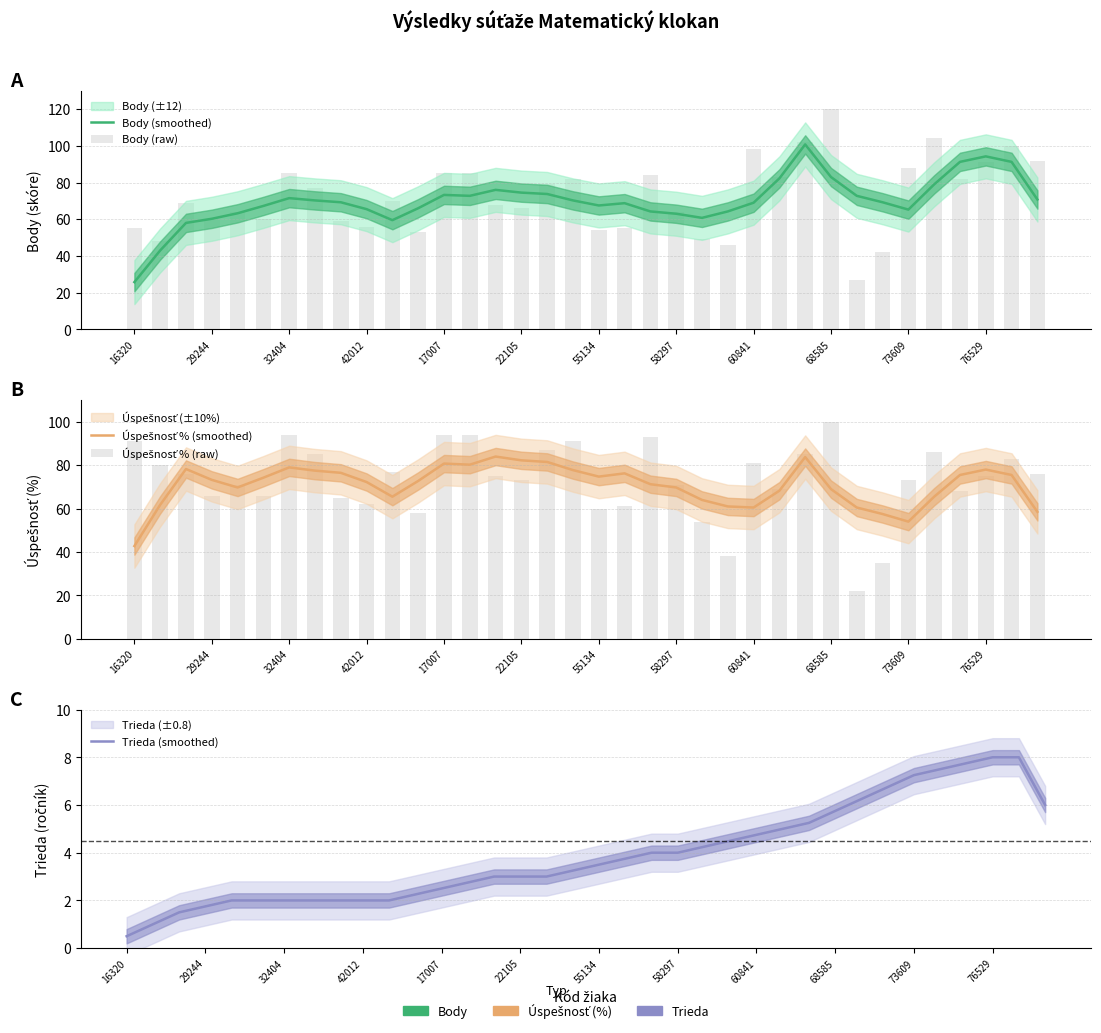

True or false: Body (raw) has a value of 48.0 at 29244.

True